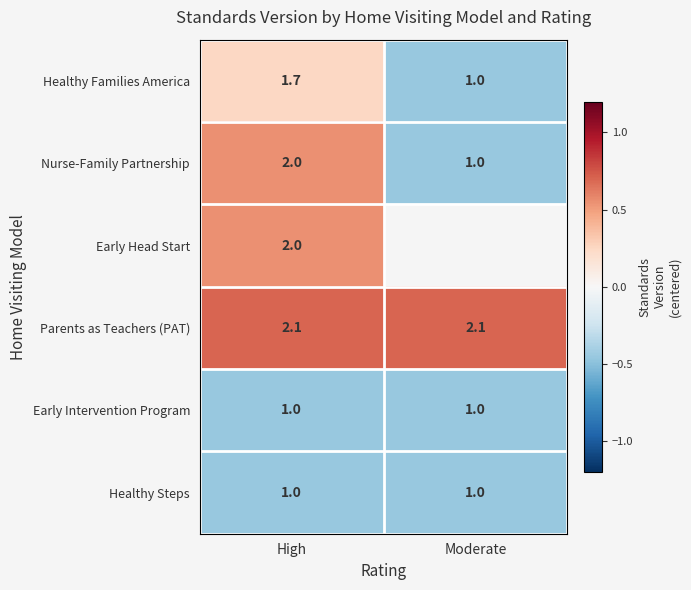

Where is Nurse-Family Partnership nearest to the value 1?

Moderate